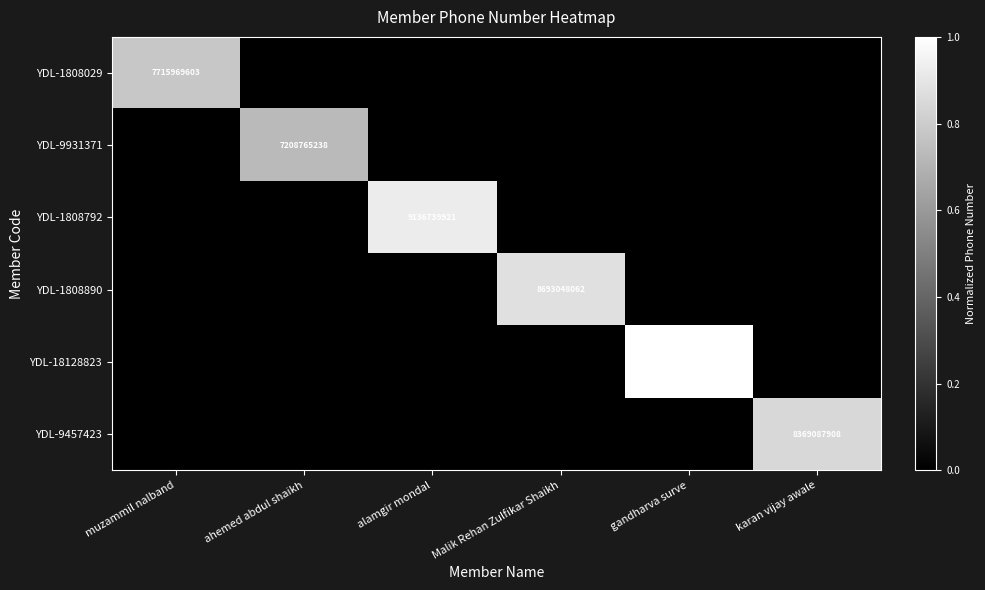

The YDL-9457423 series shows 0.8 at karan vijay awale. True or false?

True